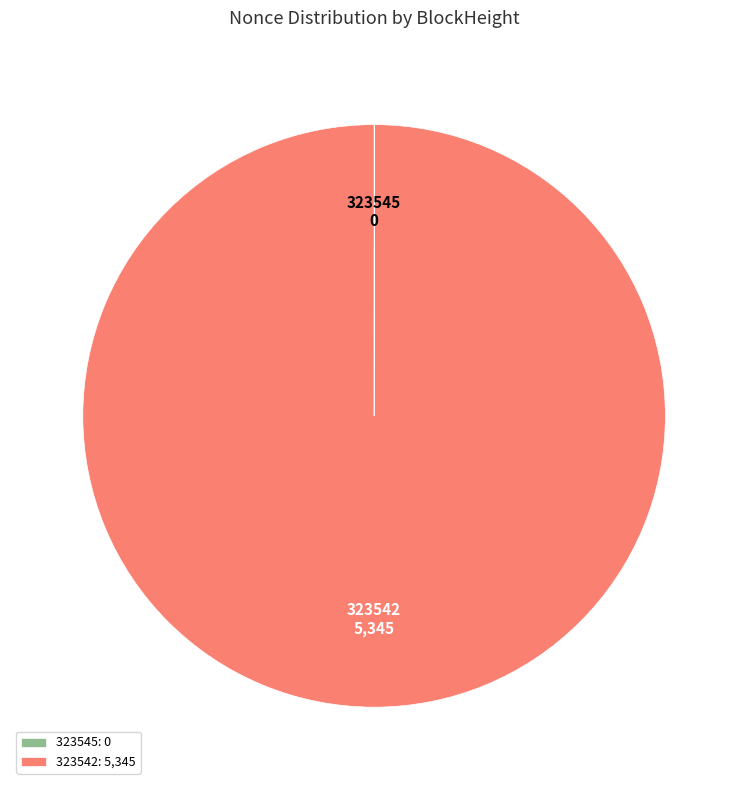

True or false: 323542: 5,345 accounts for 100% of the total.

True